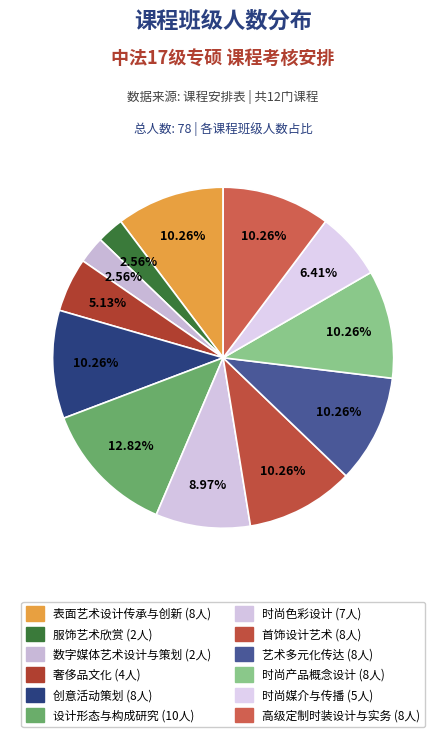

Which category has the biggest portion of the pie?

设计形态与构成研究